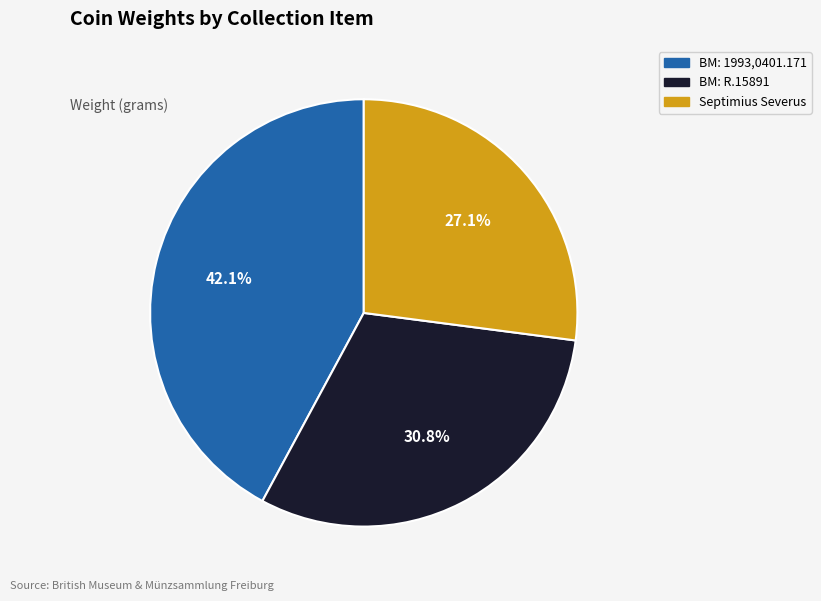

Count the number of slices in the pie.

3